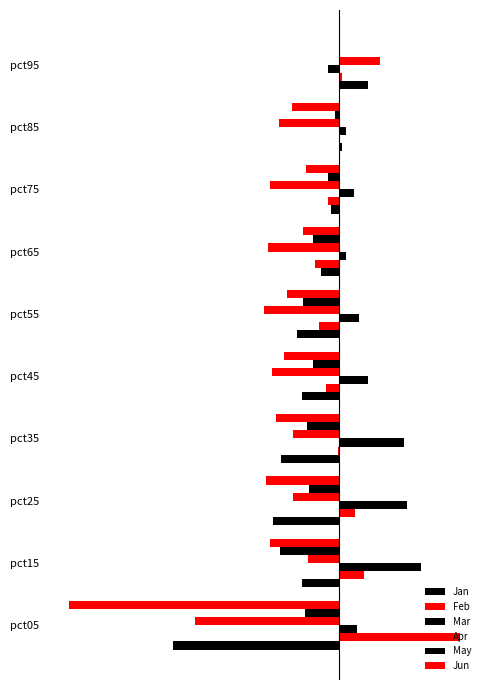

What is the difference between the maximum and minimum values in the Jun series?

1.3